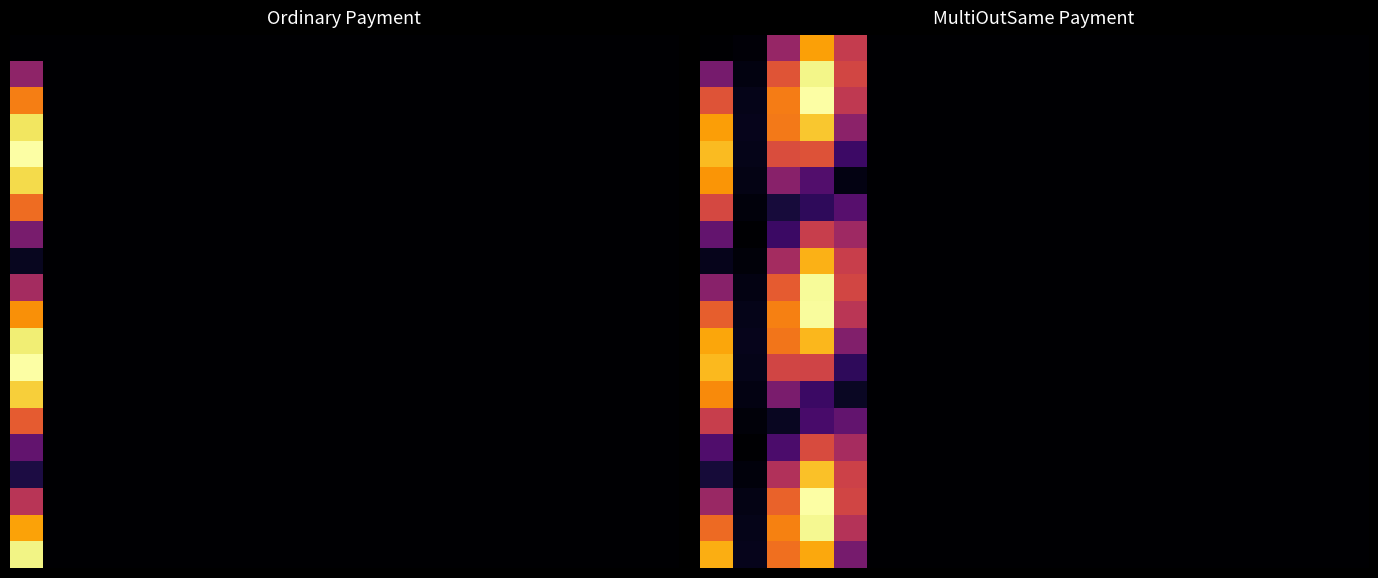

How many categories are shown in the chart?

20